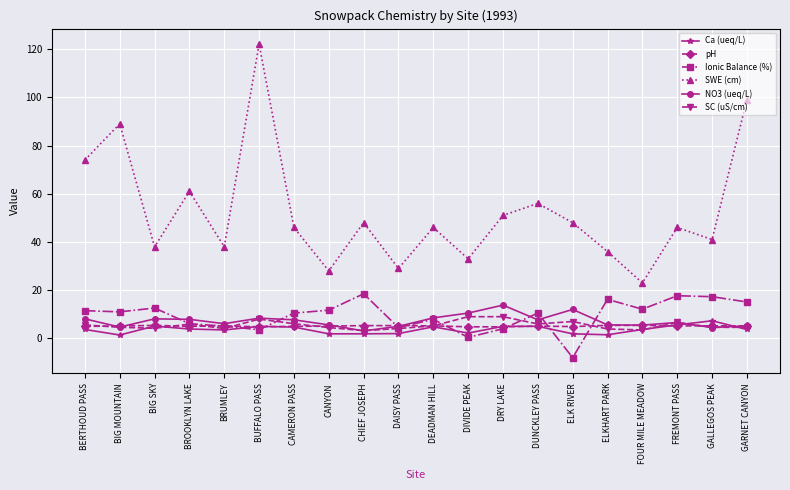

At which category is the sum across all series the highest?

BUFFALO PASS